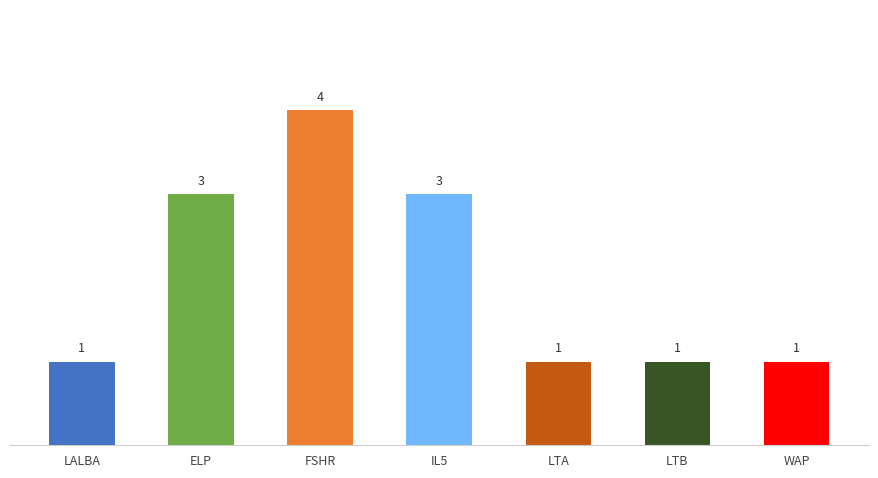

What is the maximum value shown in the chart?

4